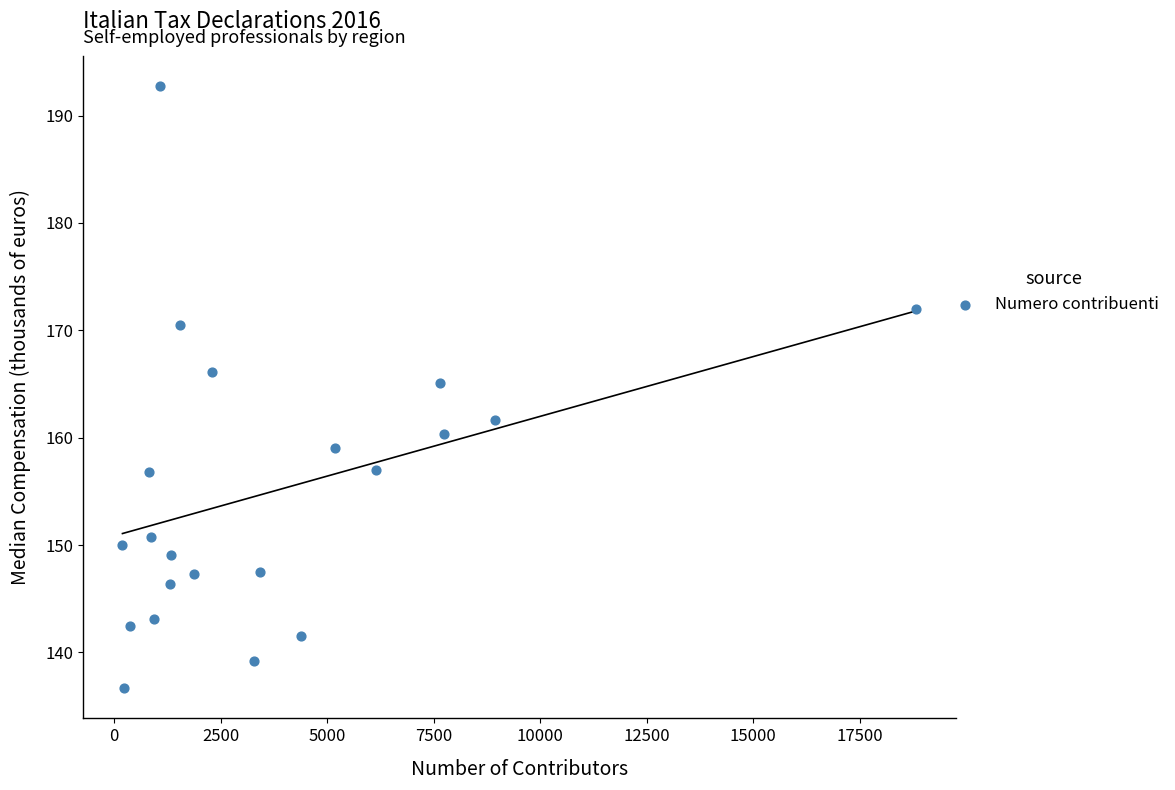

What Y value in the scatter plot is closest to 164?

165.1